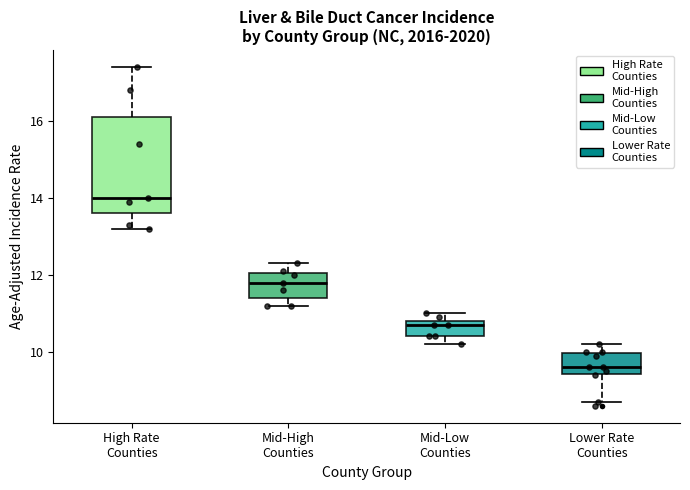

Which box's median line is the highest?

High Rate Counties